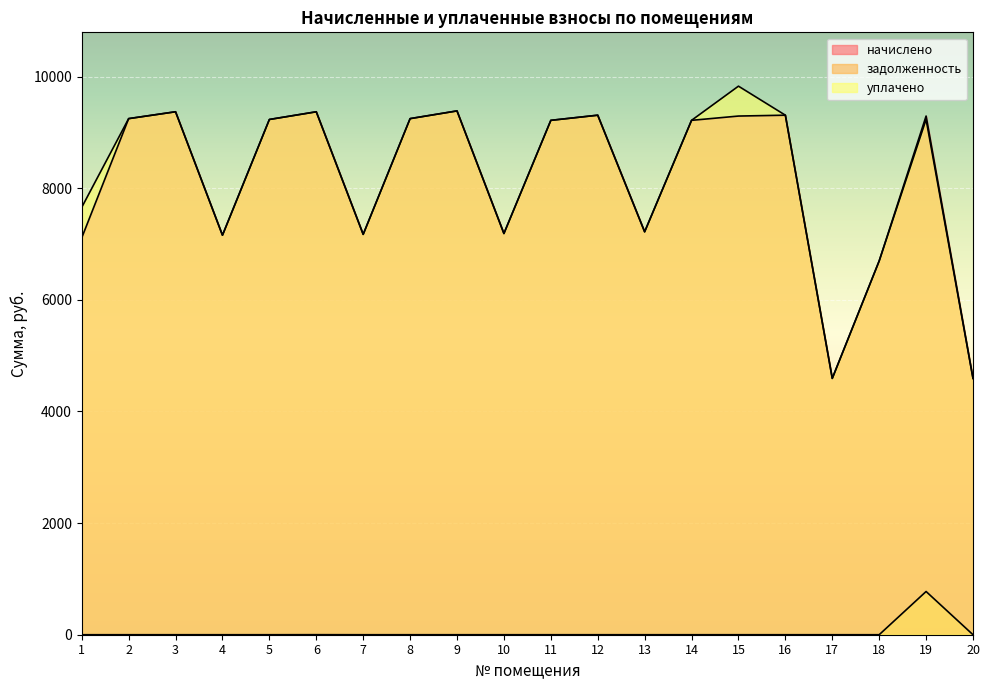

Reading right to left, transcribe all the data shown in this chart.

начислено: 20=4592.6	19=9292.8	18=6697.0	17=4592.6	16=9308.2	15=9292.8	14=9216.0	13=7219.1	12=9308.2	11=9215.9	10=7188.5	9=9385.0	8=9246.7	7=7173.1	6=9369.6	5=9231.4	4=7157.8	3=9369.6	2=9246.7	1=7111.7
задолженность: 20=0.0	19=774.4	18=0.0	17=0.0	16=0.0	15=0.0	14=0.0	13=0.0	12=0.0	11=0.0	10=0.0	9=0.0	8=0.0	7=0.0	6=0.8	5=0.0	4=0.0	3=0.0	2=0.0	1=0.0
уплачено: 20=4592.6	19=9232.3	18=6697.0	17=4592.6	16=9308.2	15=9828.2	14=9216.0	13=7219.1	12=9308.2	11=9215.9	10=7188.5	9=9385.0	8=9246.7	7=7173.1	6=9368.8	5=9231.4	4=7157.8	3=9369.6	2=9246.7	1=7657.4